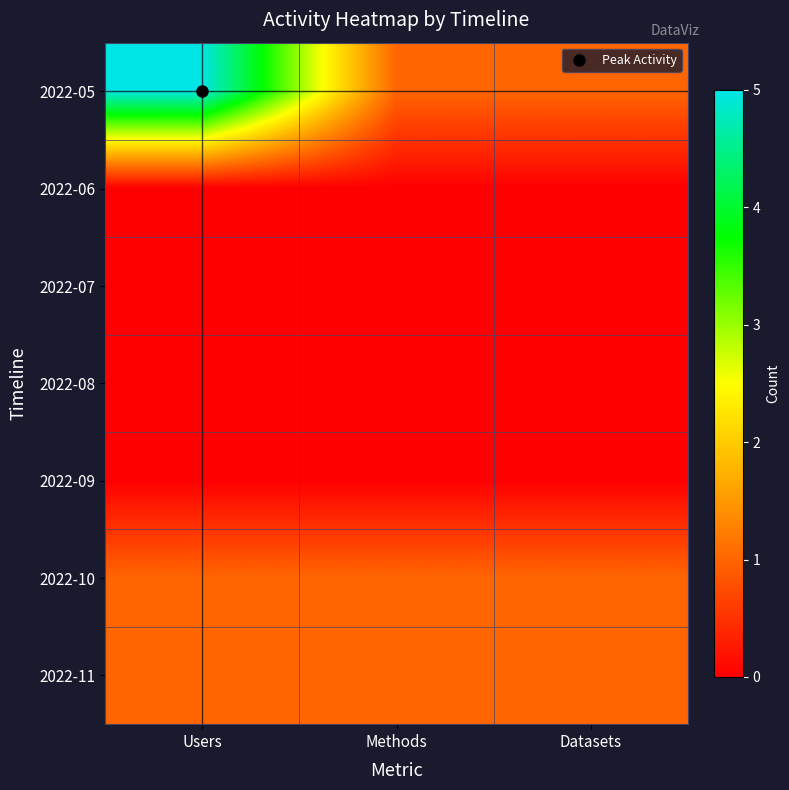

Which label corresponds to the largest value in the chart?

Users